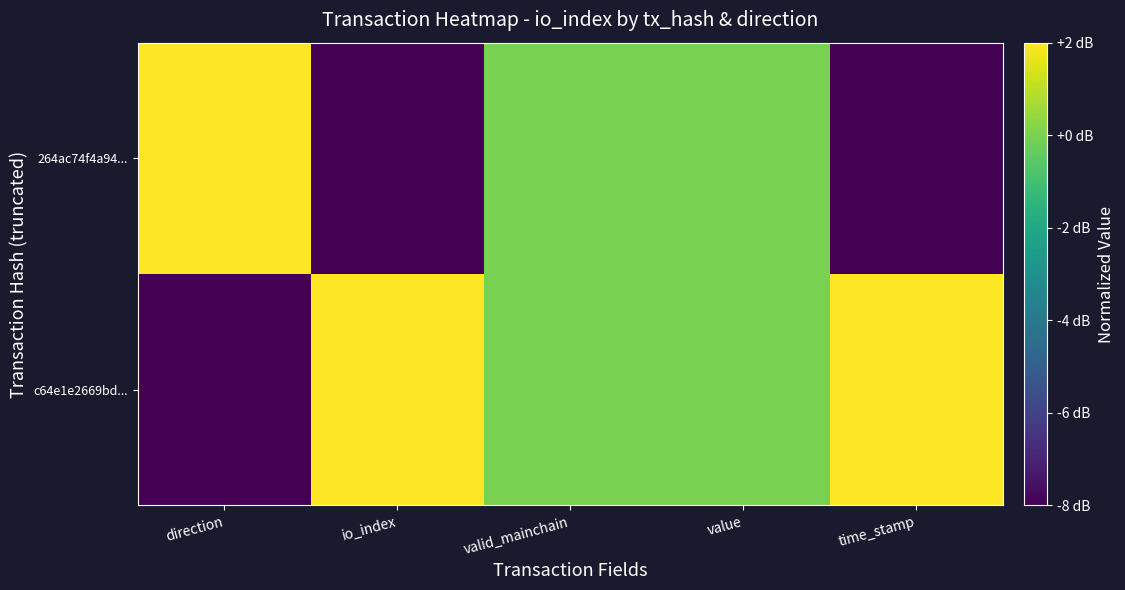

Reading left to right, transcribe all the data shown in this chart.

c64e1e2669bd...: direction=-8	io_index=2	valid_mainchain=0	value=0	time_stamp=2
264ac74f4a94...: direction=2	io_index=-8	valid_mainchain=0	value=0	time_stamp=-8